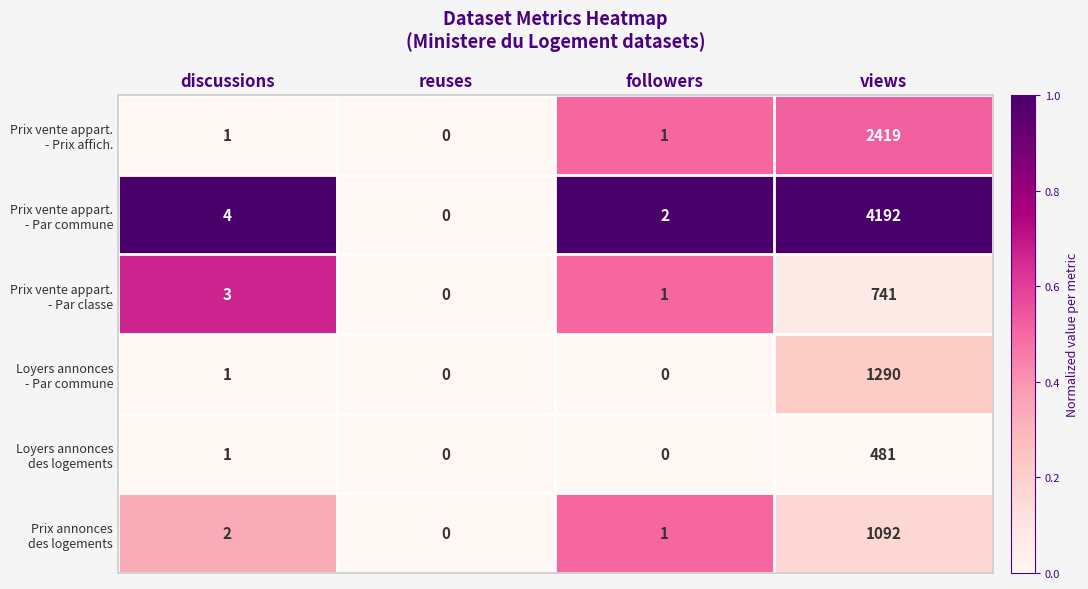

At which category is the sum across all series the highest?

views